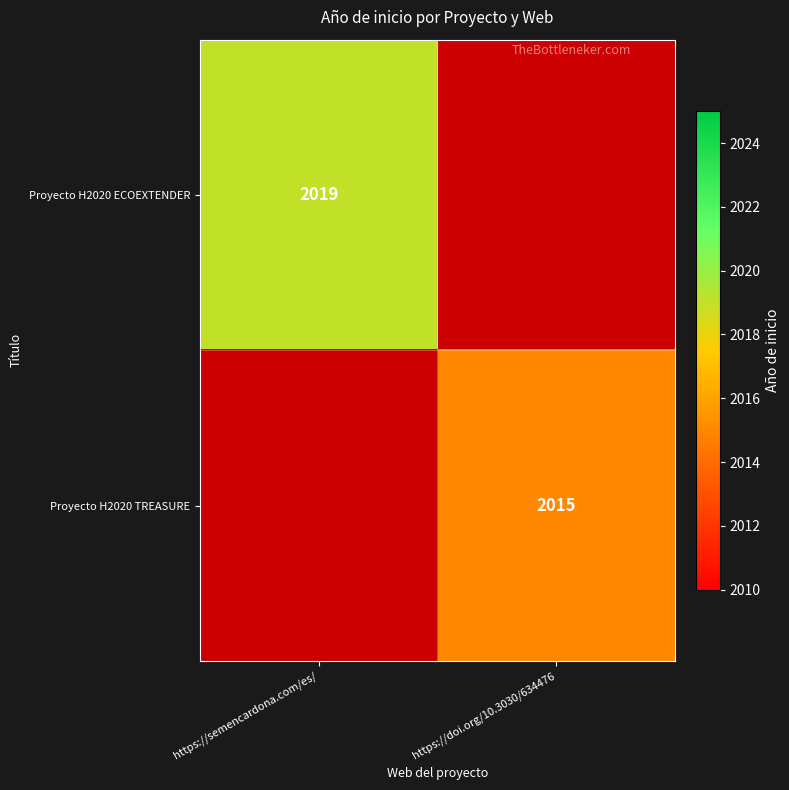

True or false: Proyecto H2020 ECOEXTENDER has a value of 3146 at https://semencardona.com/es/.

False